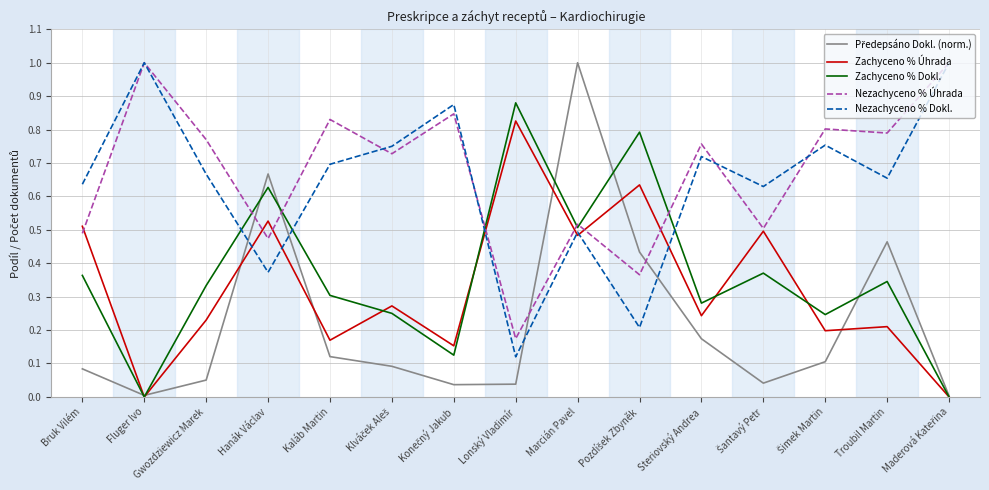

True or false: Zachyceno % Dokl. has a value of 1.4 at Lonský Vladimír.

False